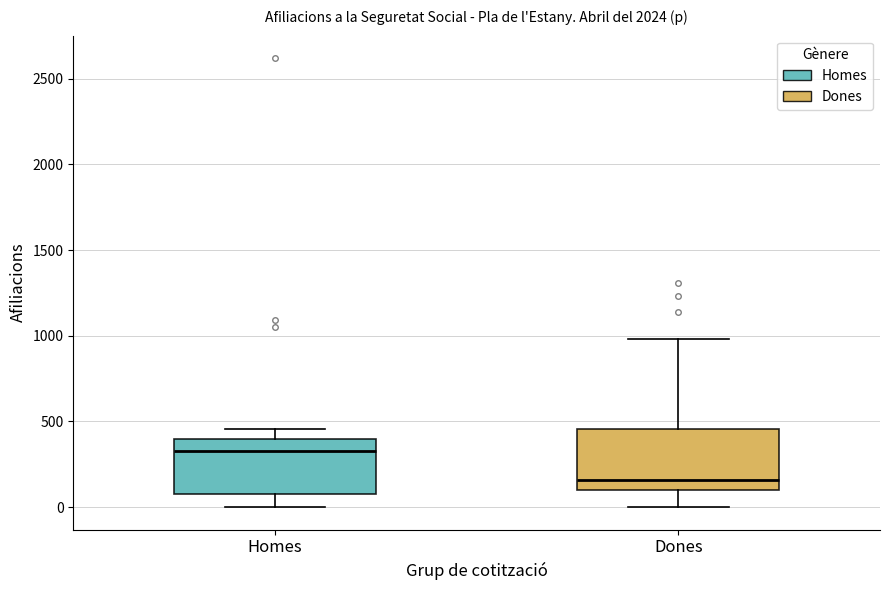

Which box has the highest median line?

Homes